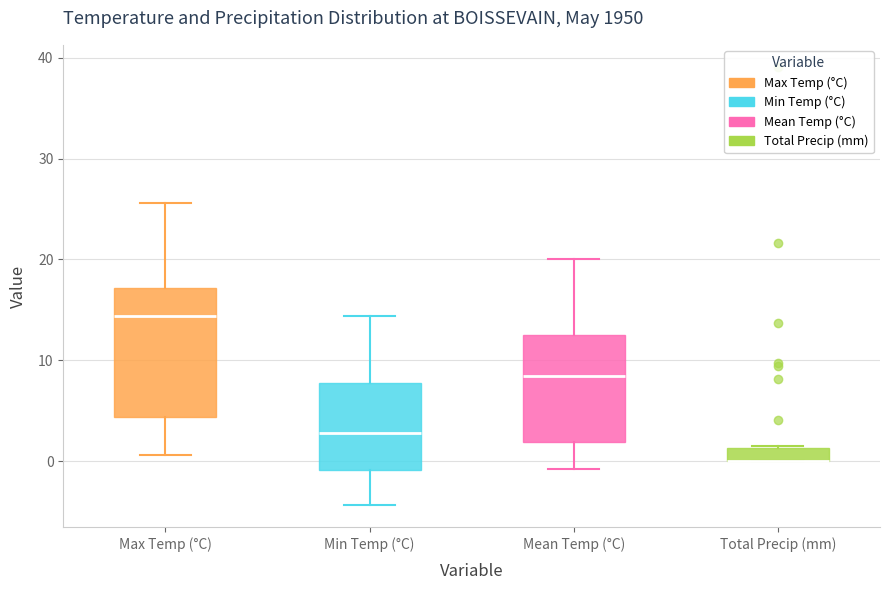

Where is the lower edge of the box for Total Precip (mm) on the y-axis? The values are not printed on the chart, so give them approximately, as read against the axis.

0